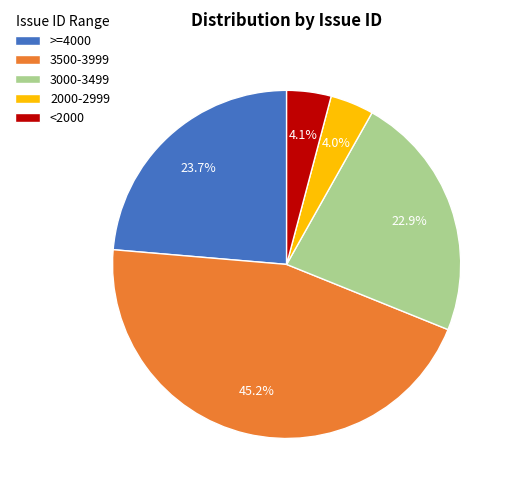

Is the sum of 3500-3999 and 2000-2999 greater than half?

No